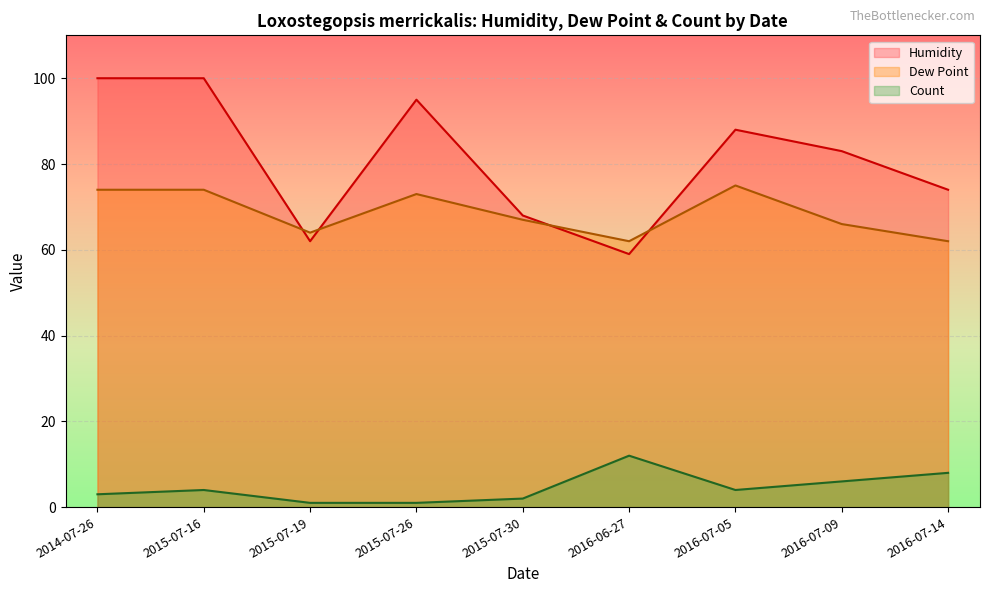

True or false: Count and Humidity cross at least once.

False